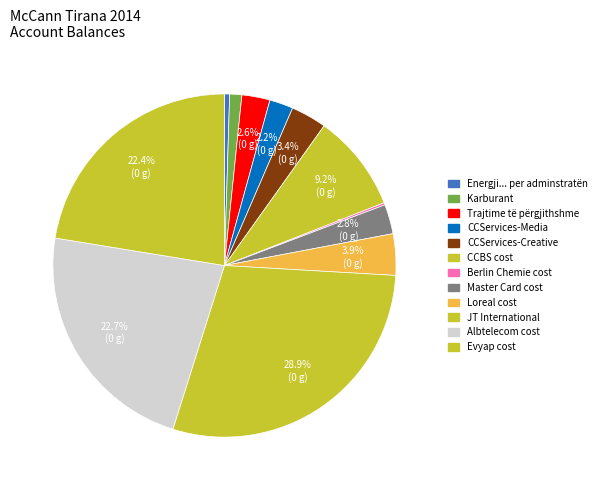

Rank the categories by value from lowest to highest.

Berlin Chemie cost, Energji... per adminstratën, Karburant, CCServices-Media, Trajtime të përgjithshme, Master Card cost, CCServices-Creative, Loreal cost, CCBS cost, Evyap cost, Albtelecom cost, JT International